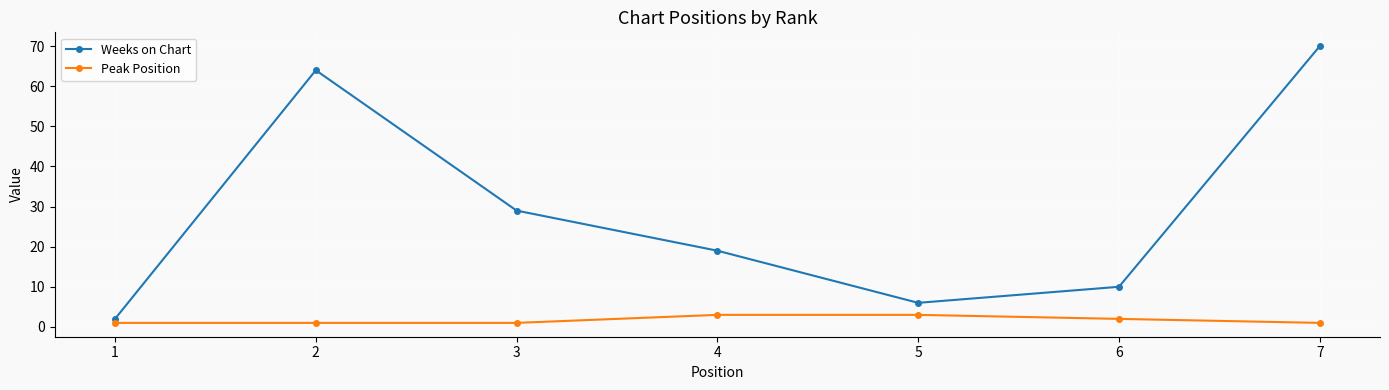

Which series changed the most between 3 and 4?

Weeks on Chart